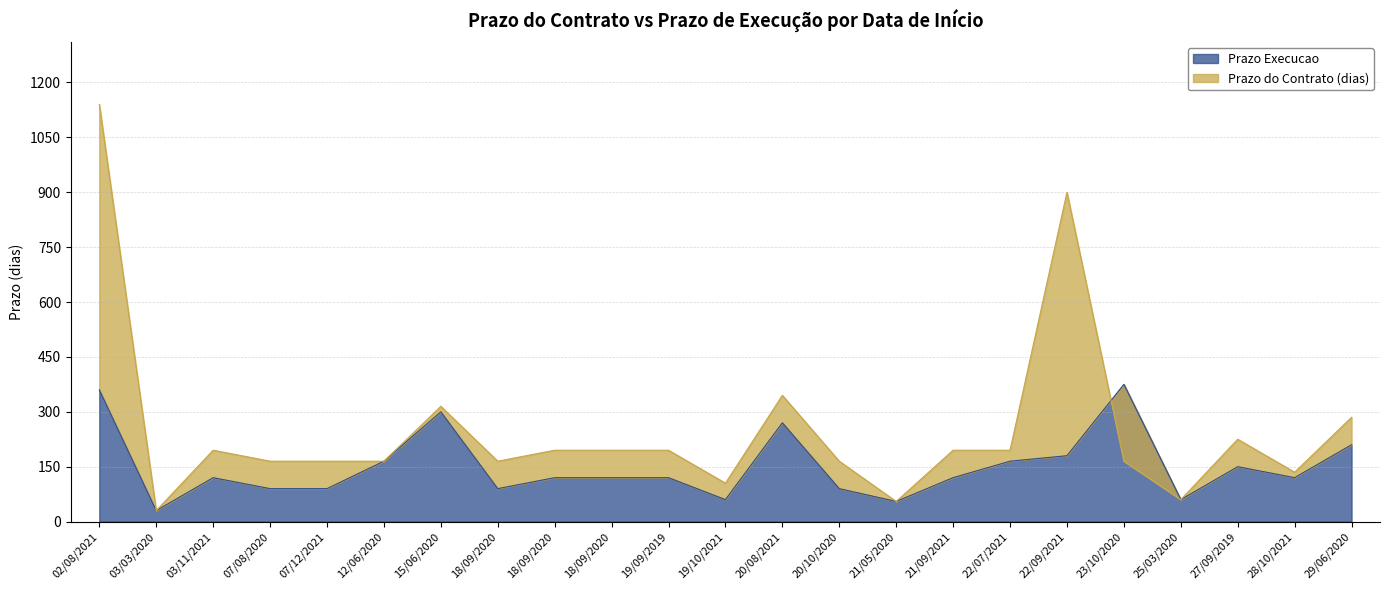

How many values in the Prazo do Contrato (dias) series exceed 195?

6